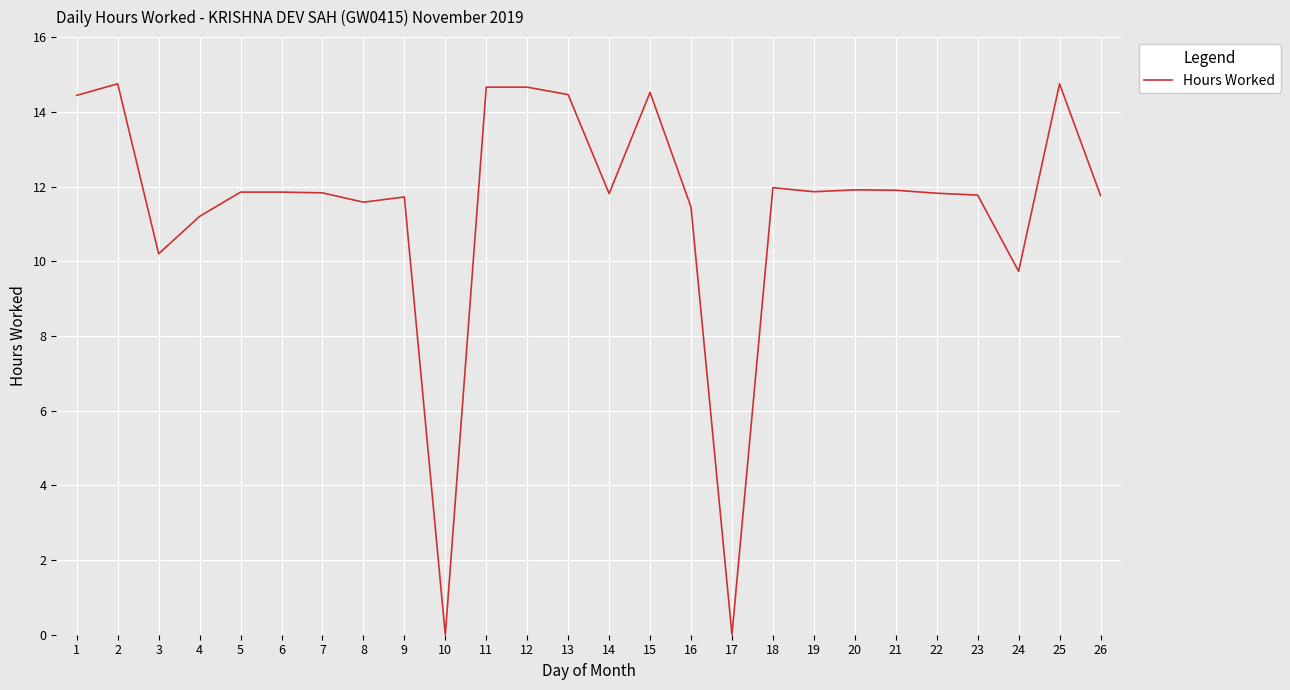

How many values are below 11?

4